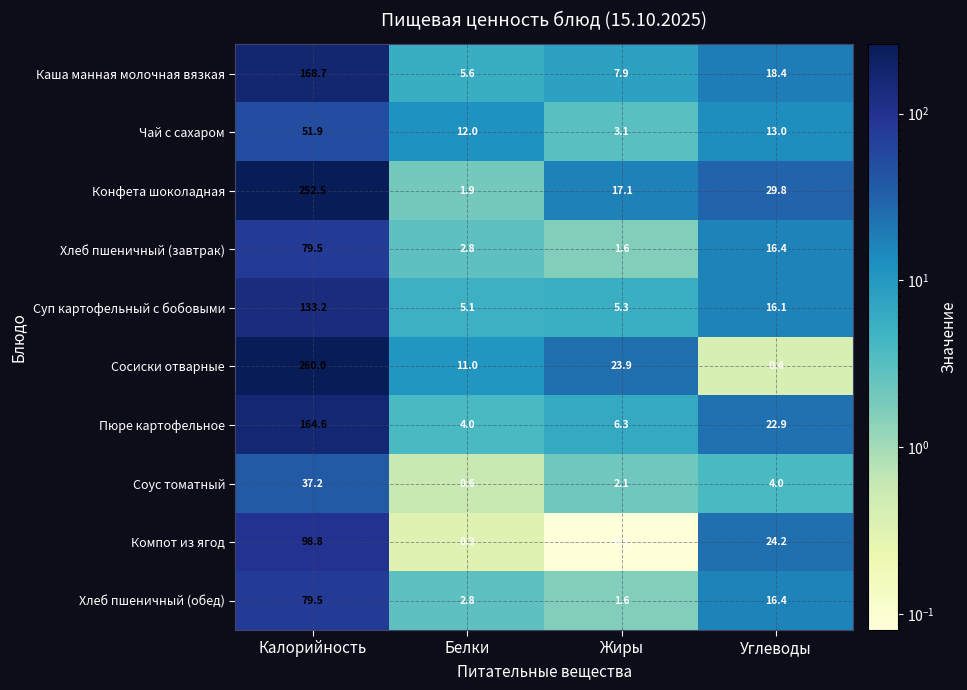

Where is Пюре картофельное nearest to the value 84?

Углеводы